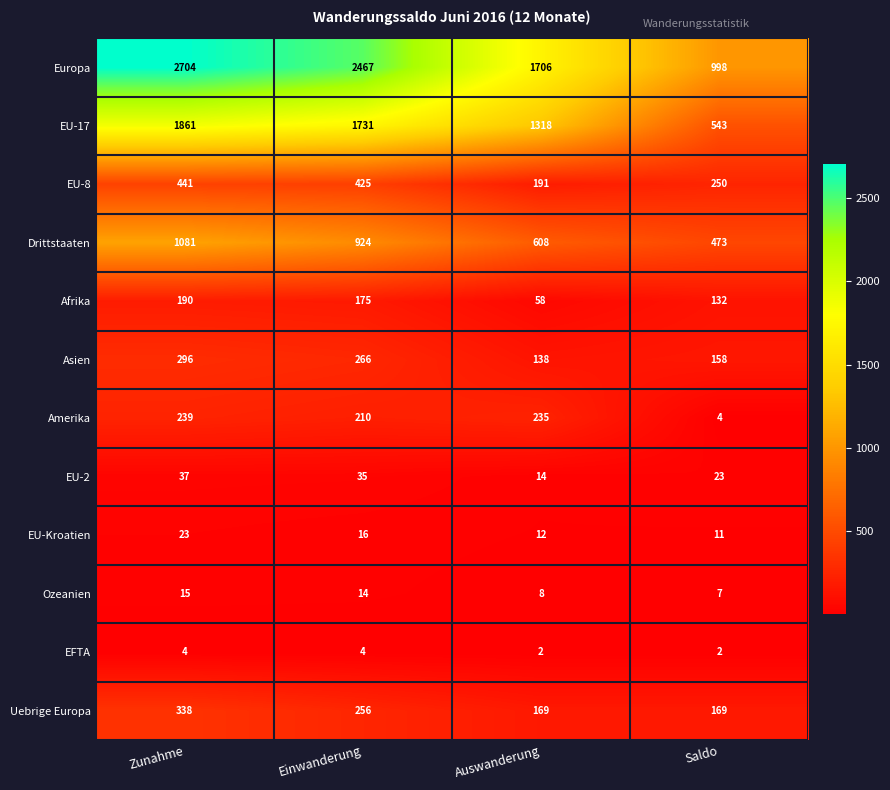

What is the sum of all Drittstaaten values?

3086